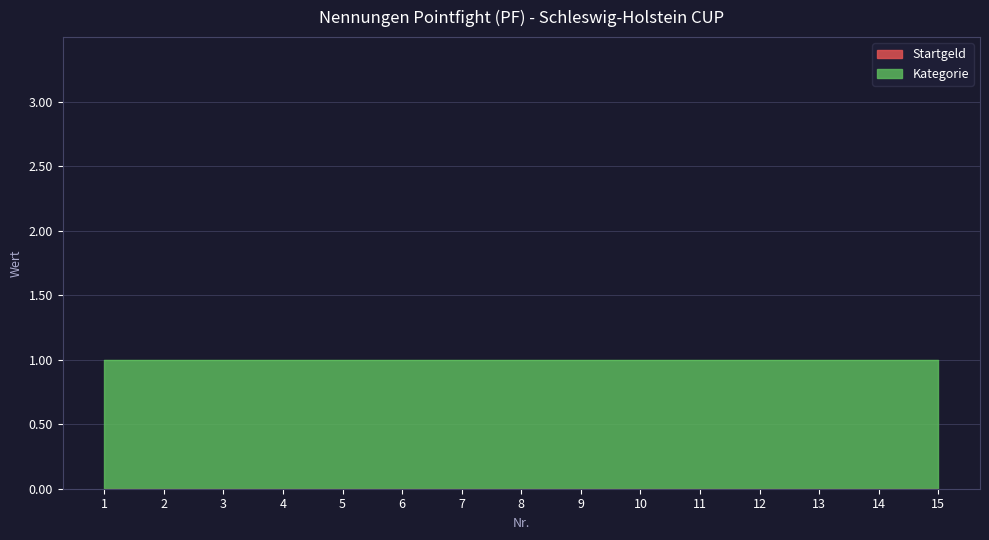

Reading left to right, list all the values displayed in this chart.

Startgeld: 1=0	2=0	3=0	4=0	5=0	6=0	7=0	8=0	9=0	10=0	11=0	12=0	13=0	14=0	15=0
Kategorie: 1=1	2=1	3=1	4=1	5=1	6=1	7=1	8=1	9=1	10=1	11=1	12=1	13=1	14=1	15=1